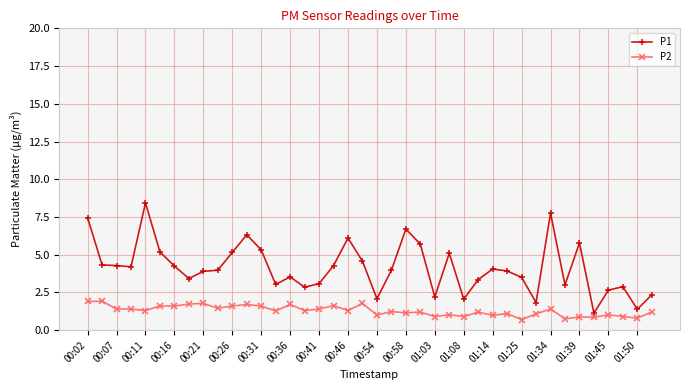

Does the chart have visible grid lines?

Yes